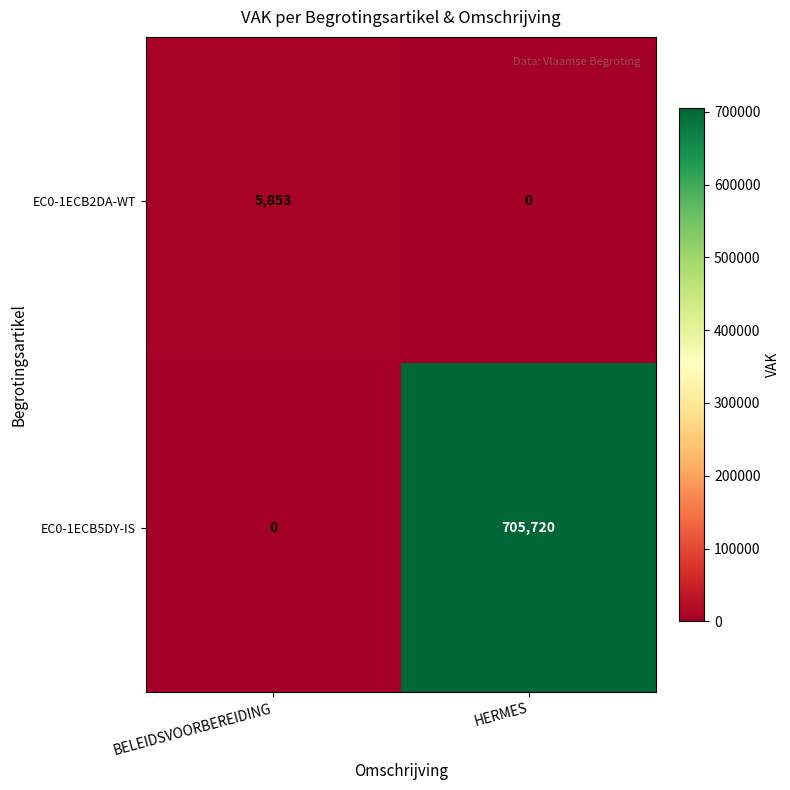

At which category is the sum across all series the highest?

HERMES